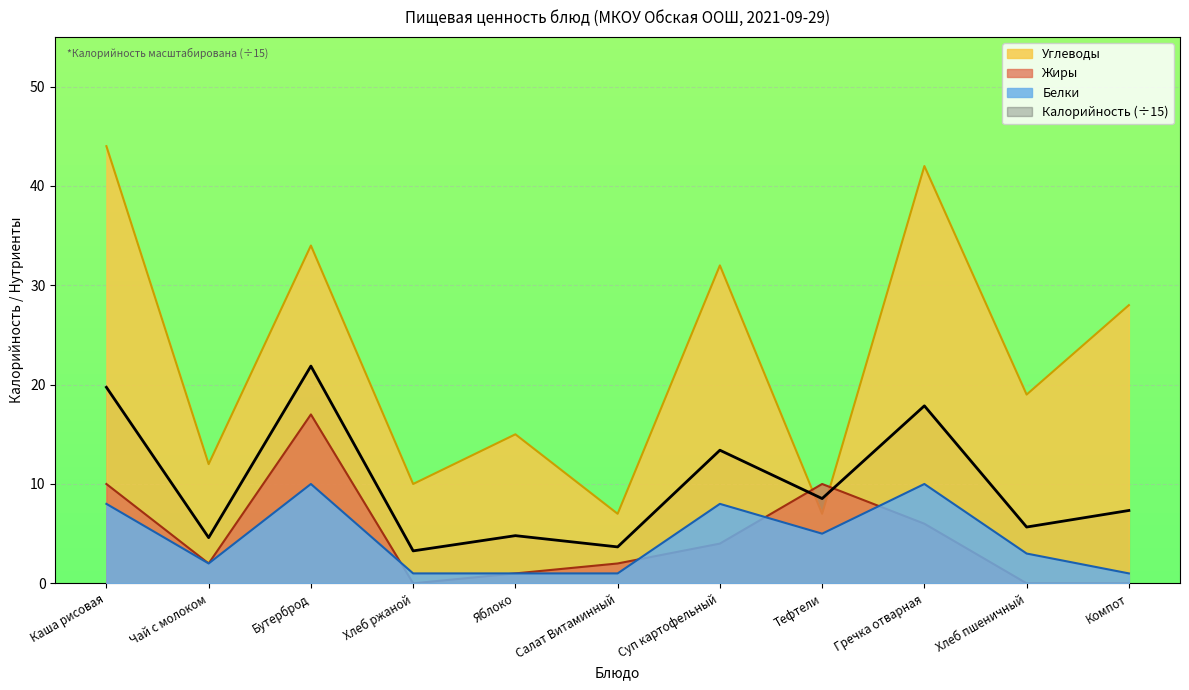

True or false: Калорийность and Жиры intersect in this chart.

True